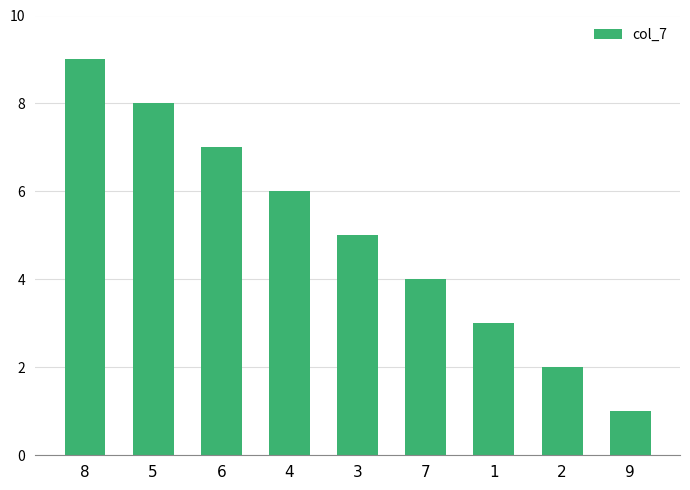

What is the sum of all values?

45